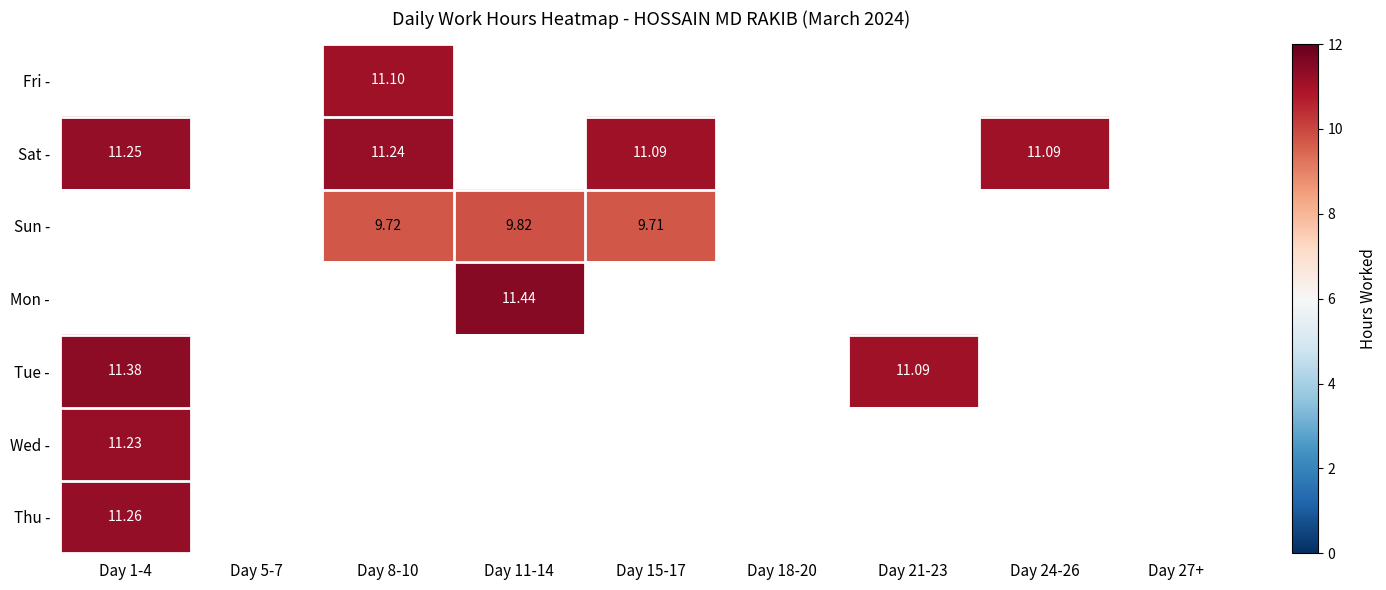

What is the minimum value for Sat -?

11.1